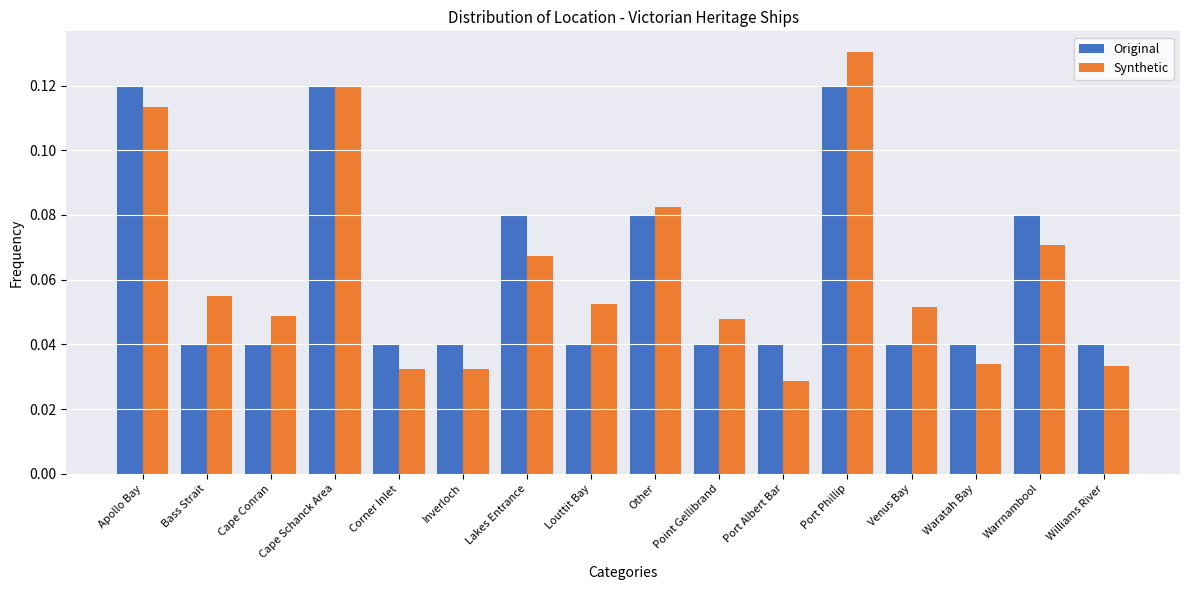

How many bars are there in total?

32